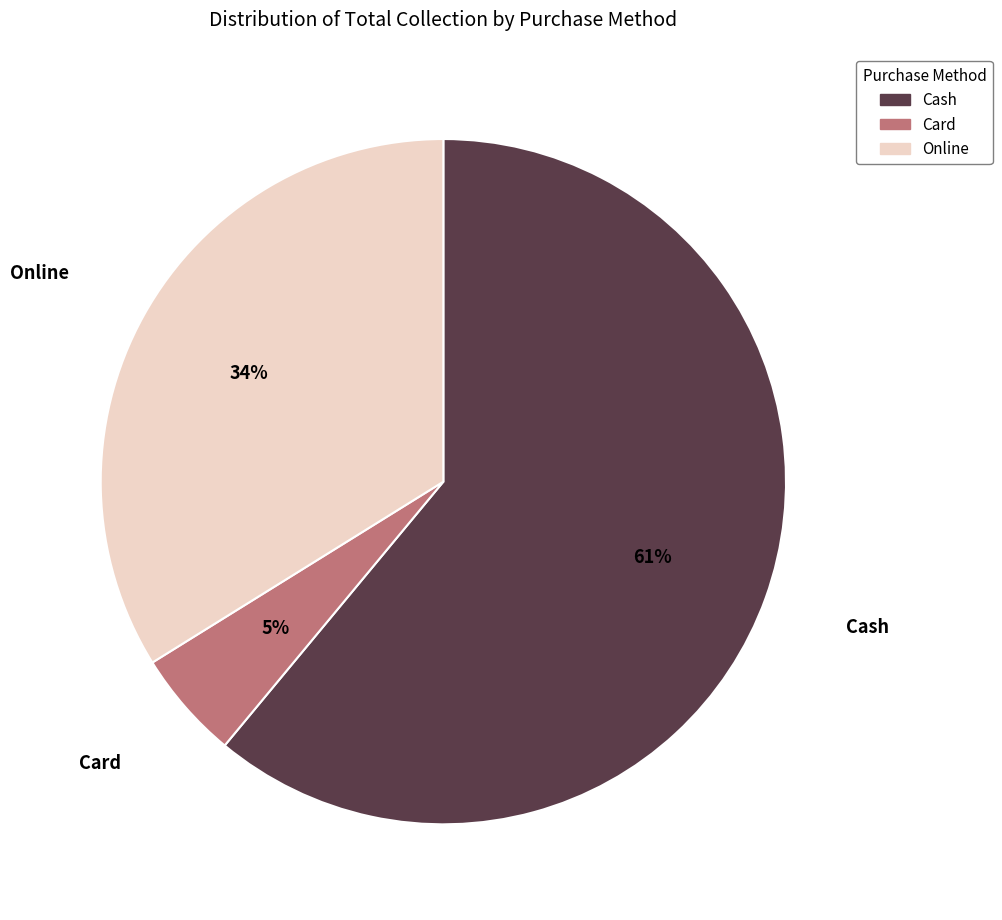

How many slices are in this pie chart?

3